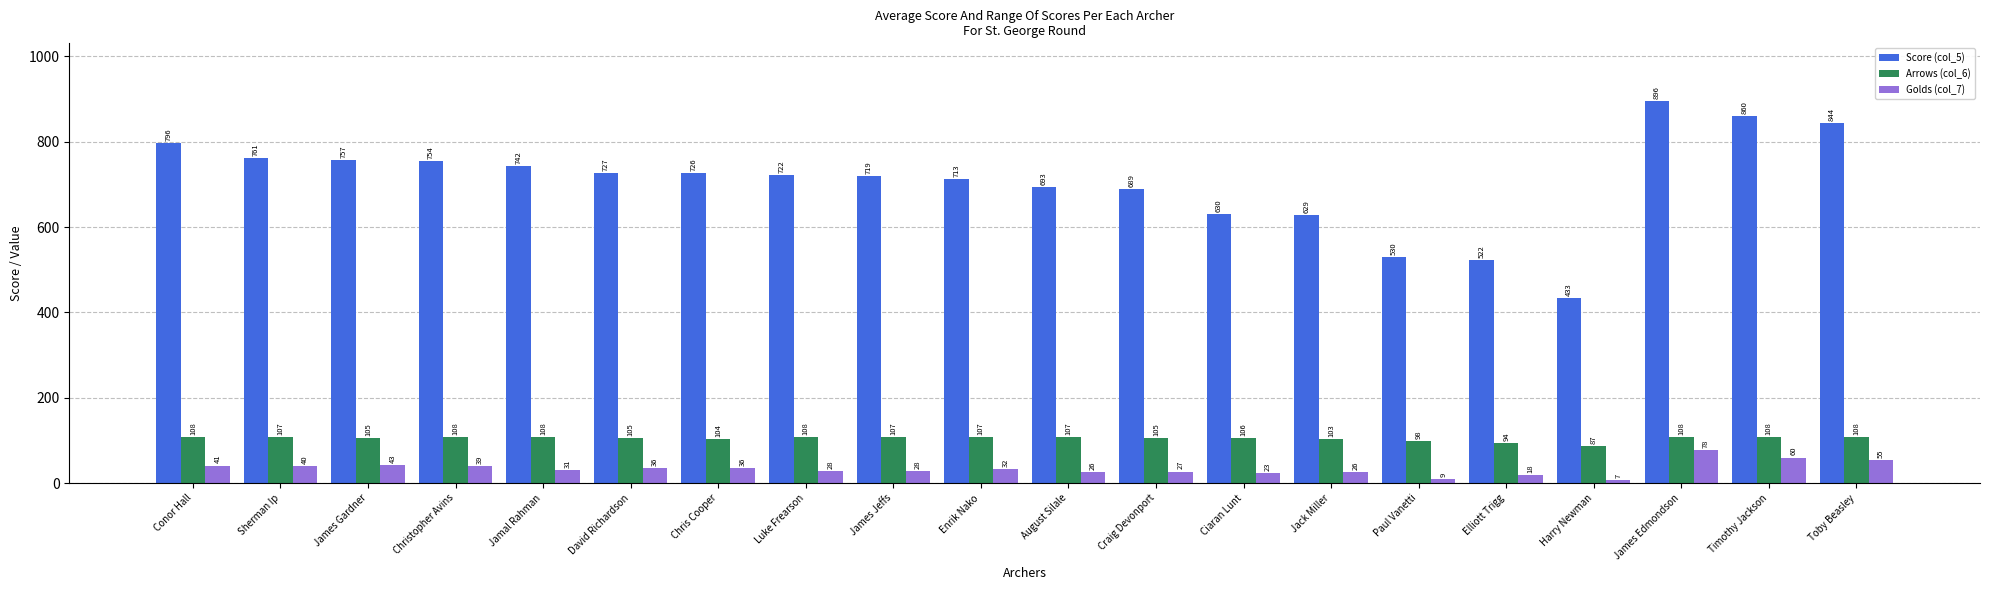

What is the label of the 20th bar from the right?

Conor Hall